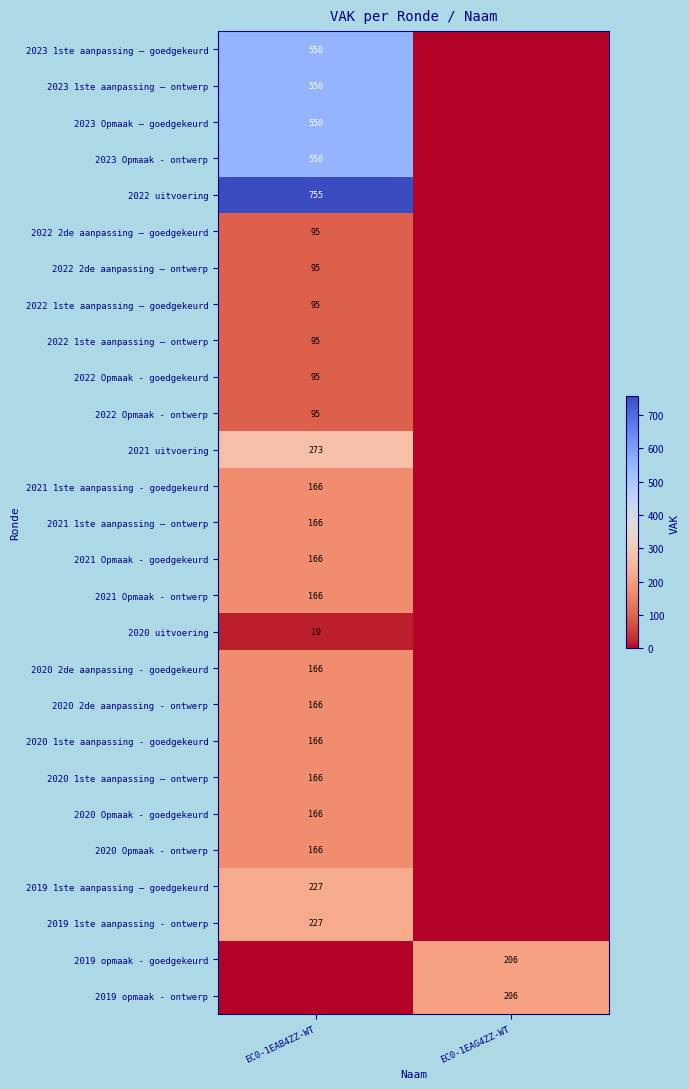

Is it true that 2022 1ste aanpassing – goedgekeurd equals 169 at EC0-1EAB4ZZ-WT?

False